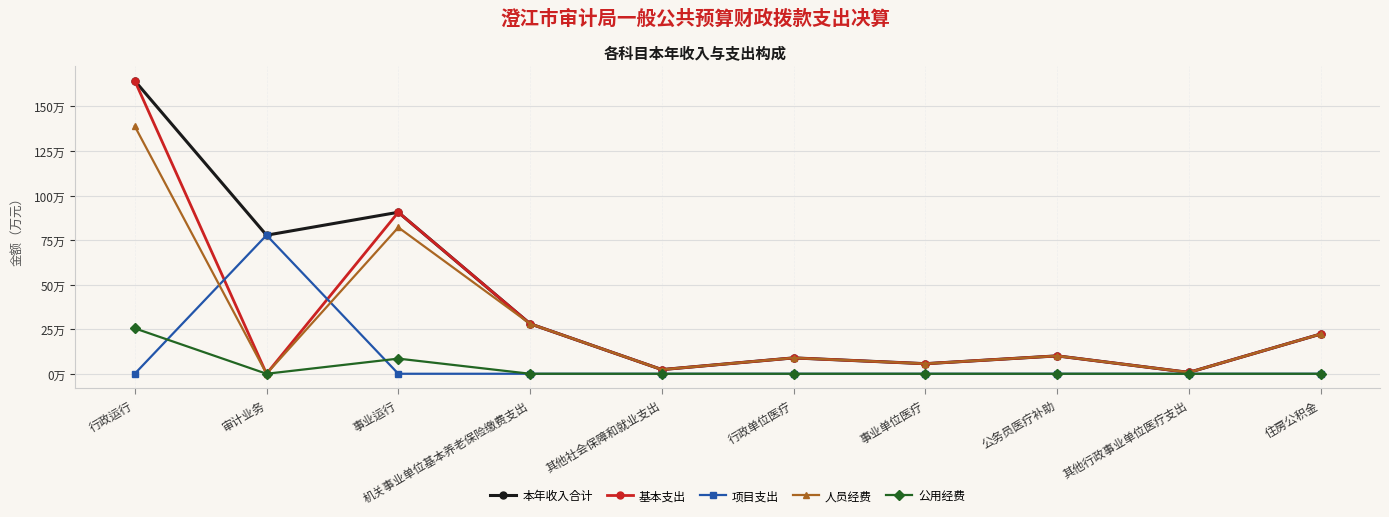

Between 公务员医疗补助 and 行政单位医疗, which is larger?

公务员医疗补助